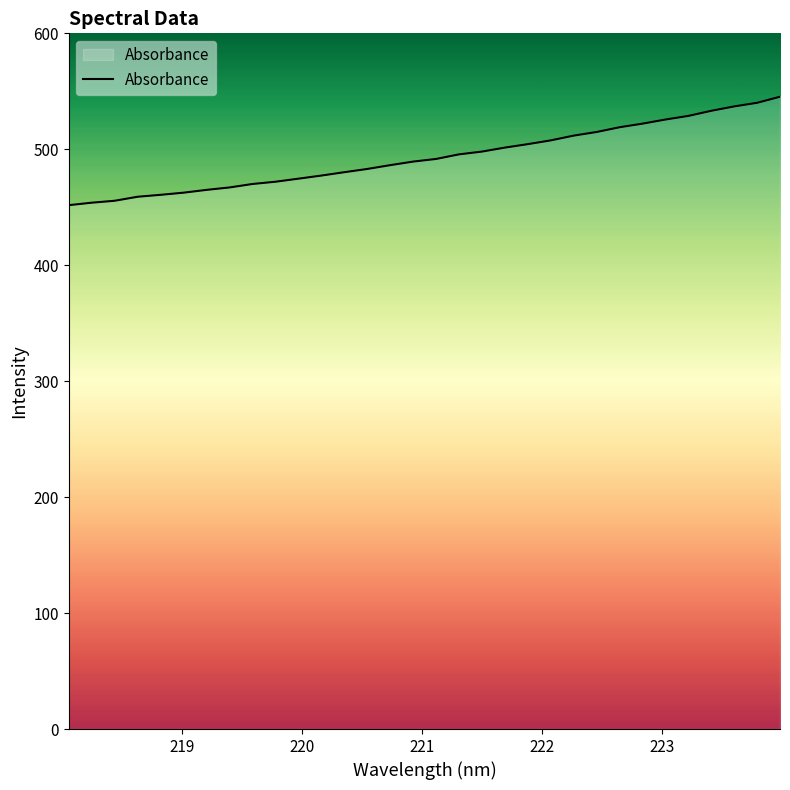

What is the maximum value shown in the chart?

545.3